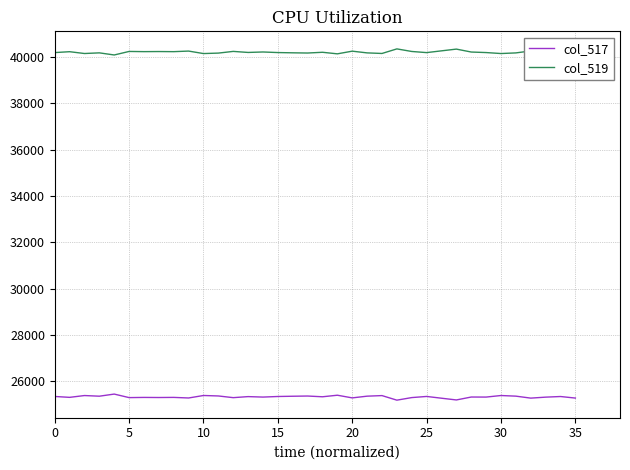

What is the lowest value of the col_517 series?

25194